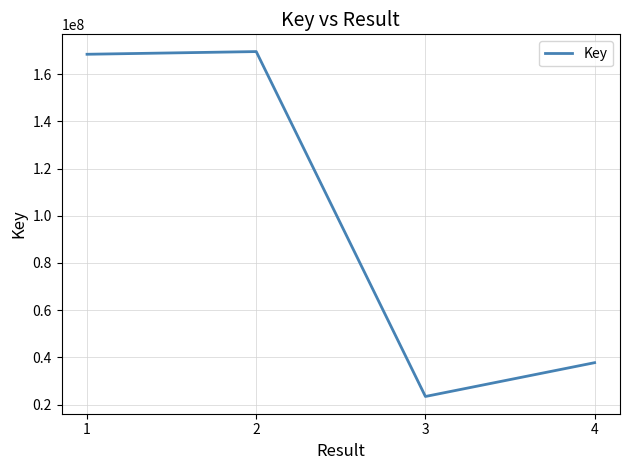

What is the approximate value at 3?

23447419